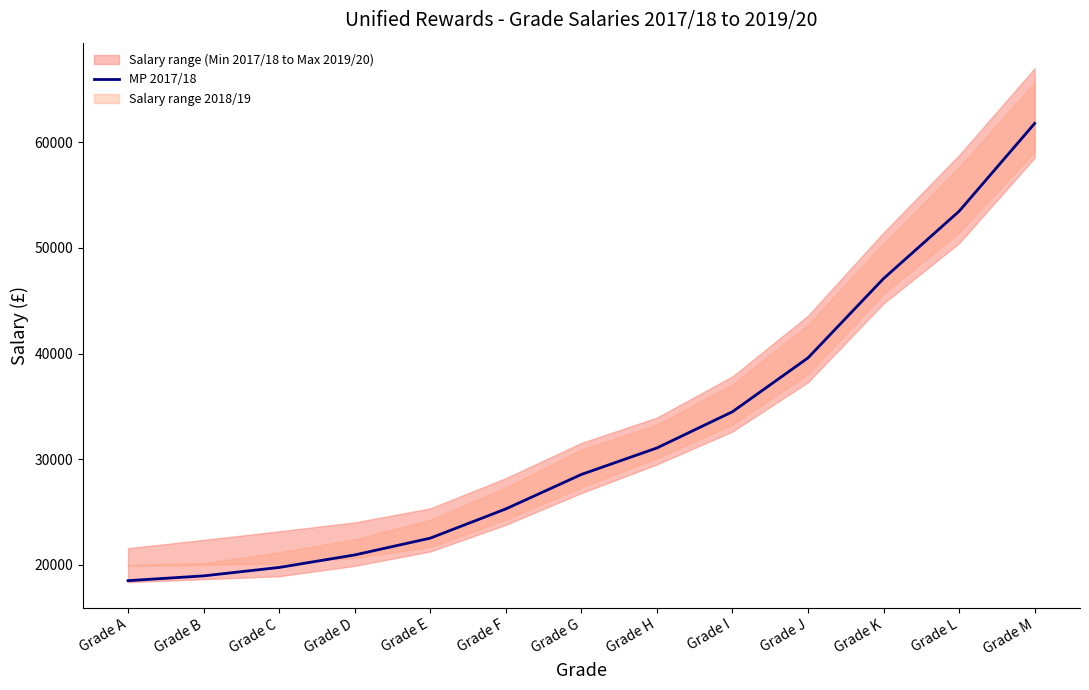

What is the value of the 5th point from the left?

22539.0